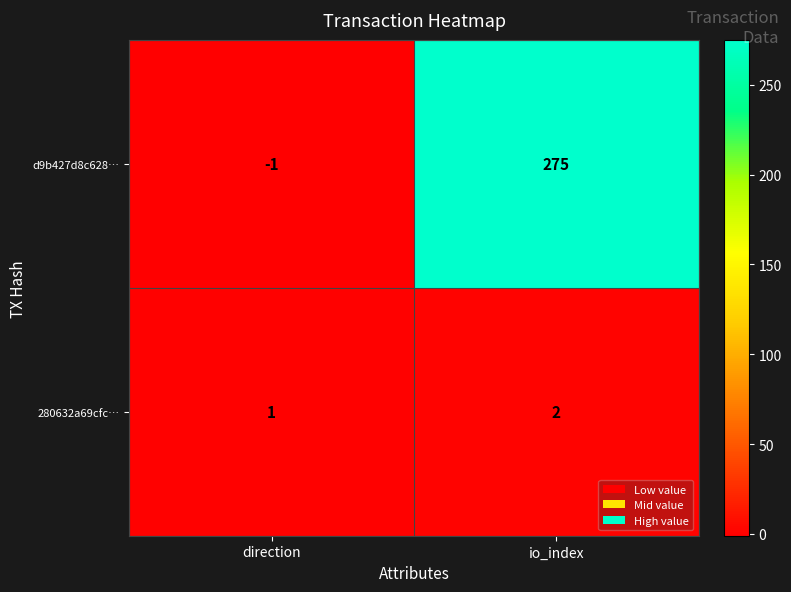

Which series has the largest range (max minus min)?

d9b427d8c628…